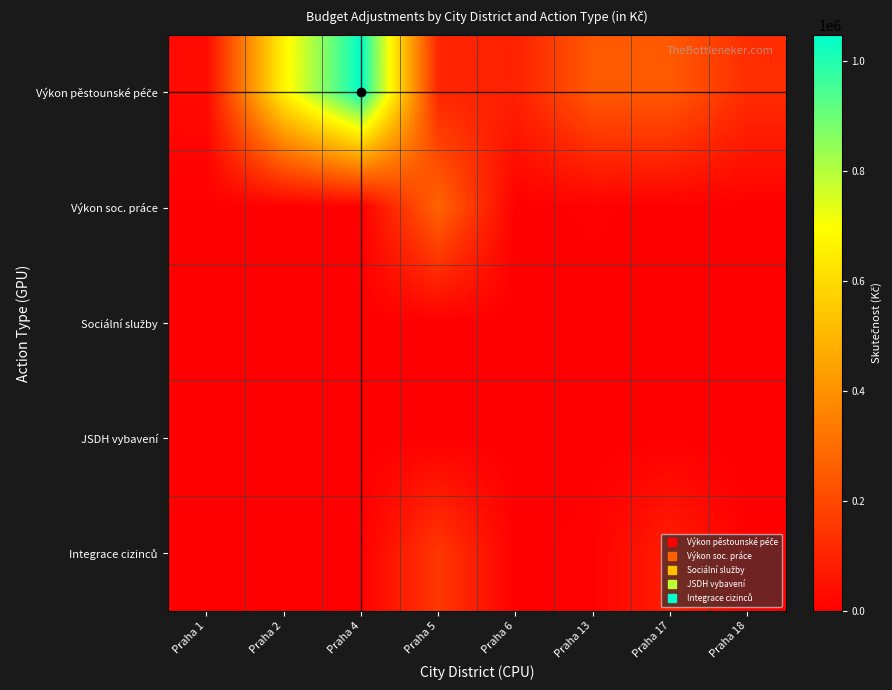

Which category has the highest value across all series?

Praha 4